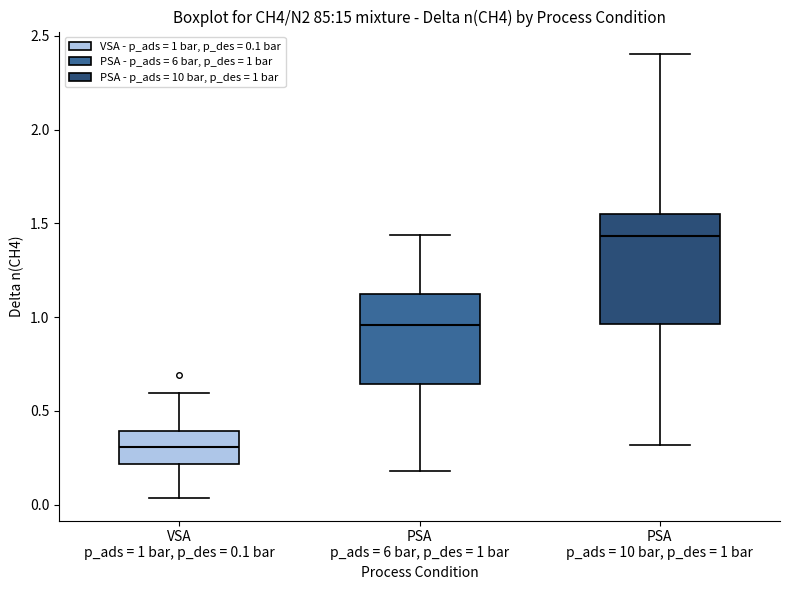

Which box has the highest median line?

PSA p_ads = 10 bar, p_des = 1 bar